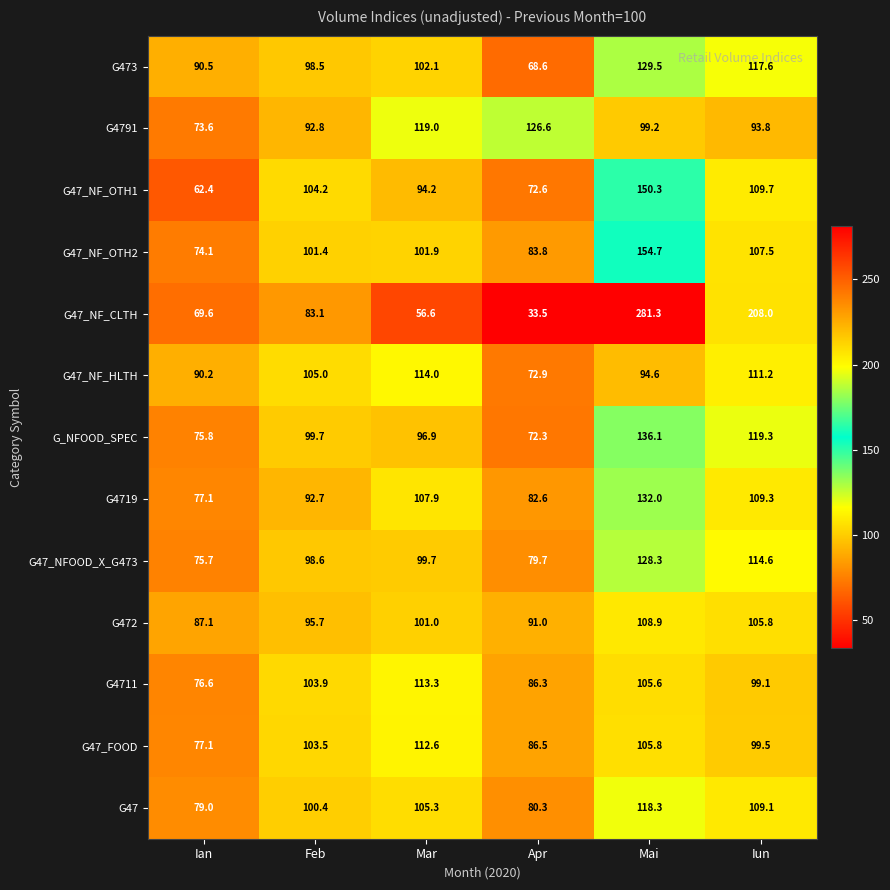

At how many categories does at least one series exceed 203?

2